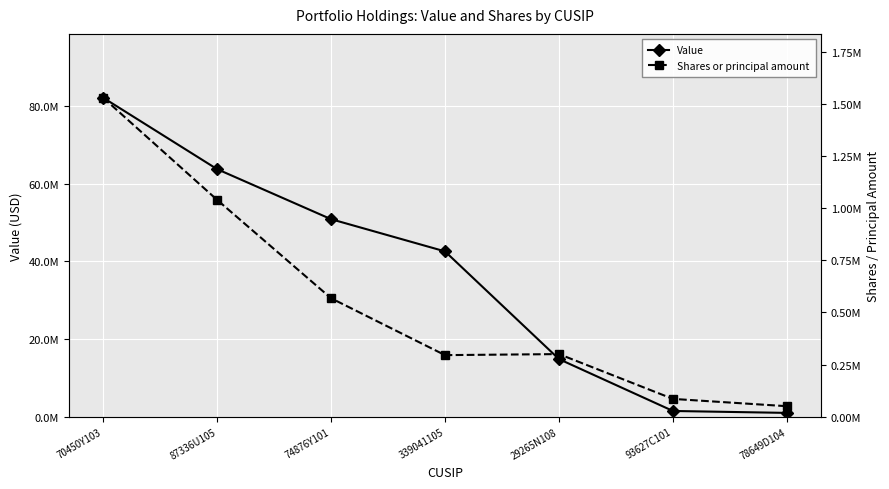

What is the average value of the Value series?

36634143